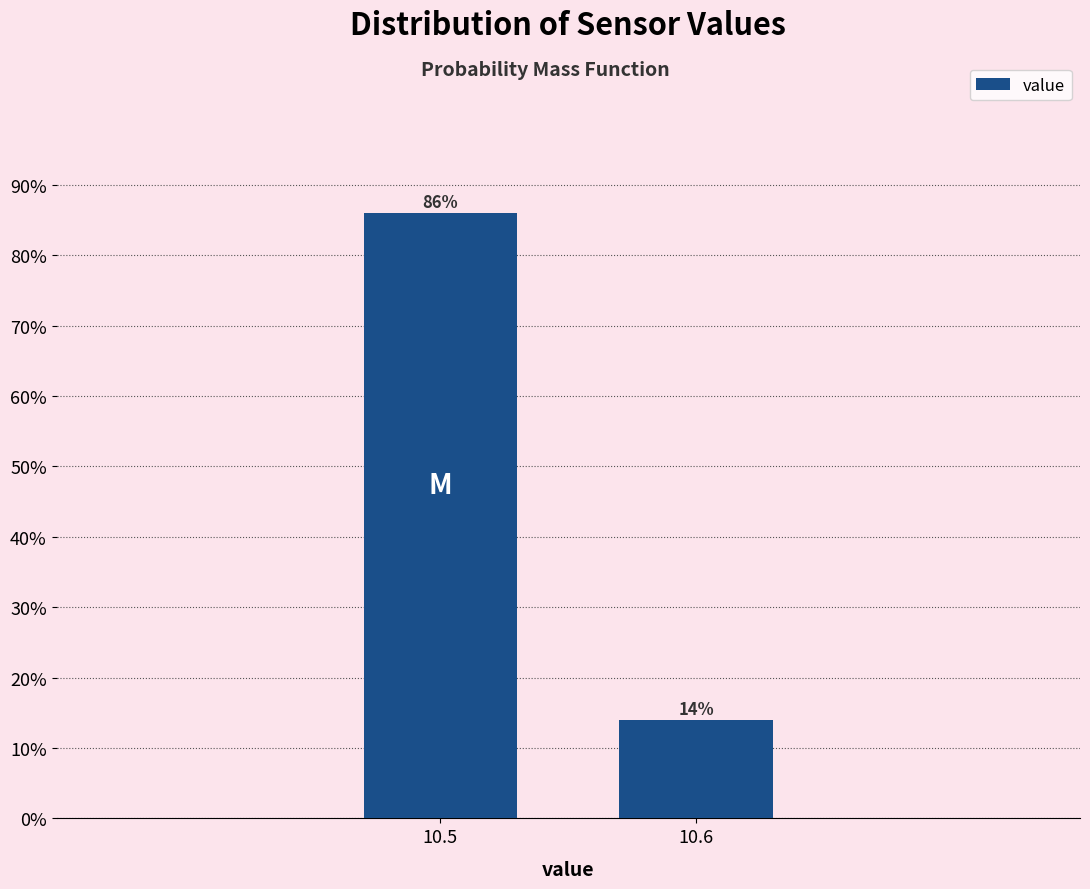

Reading left to right, list all the values displayed in this chart.

86.0	14.0